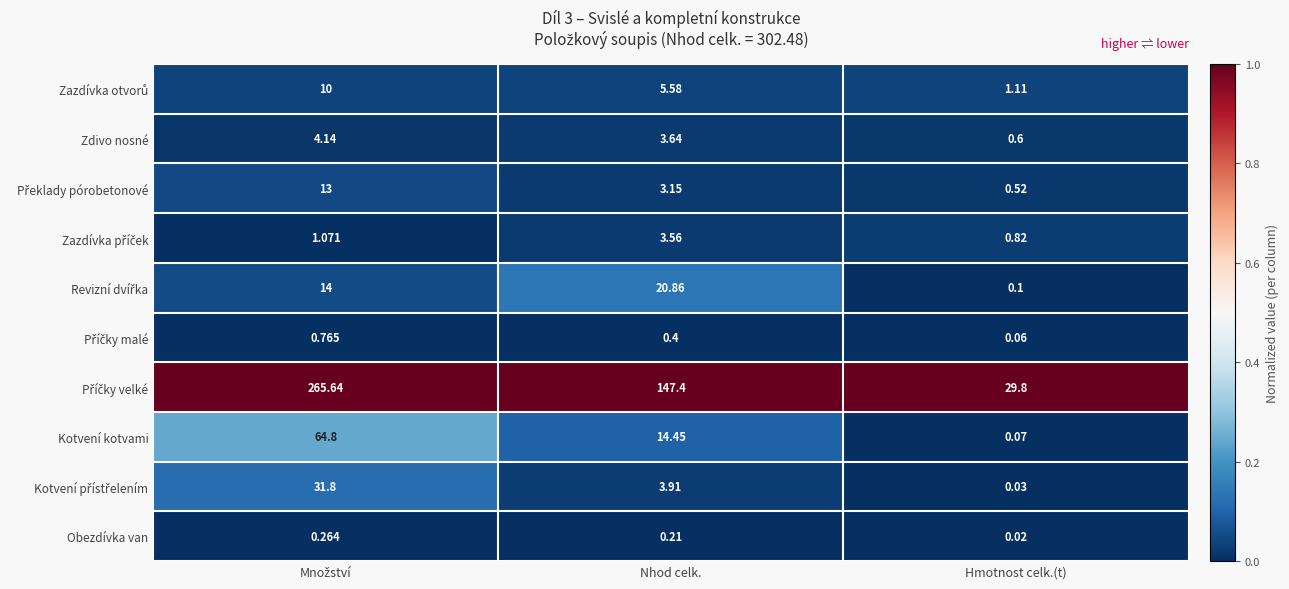

What is the difference between the highest and lowest values at Nhod celk.?

147.2